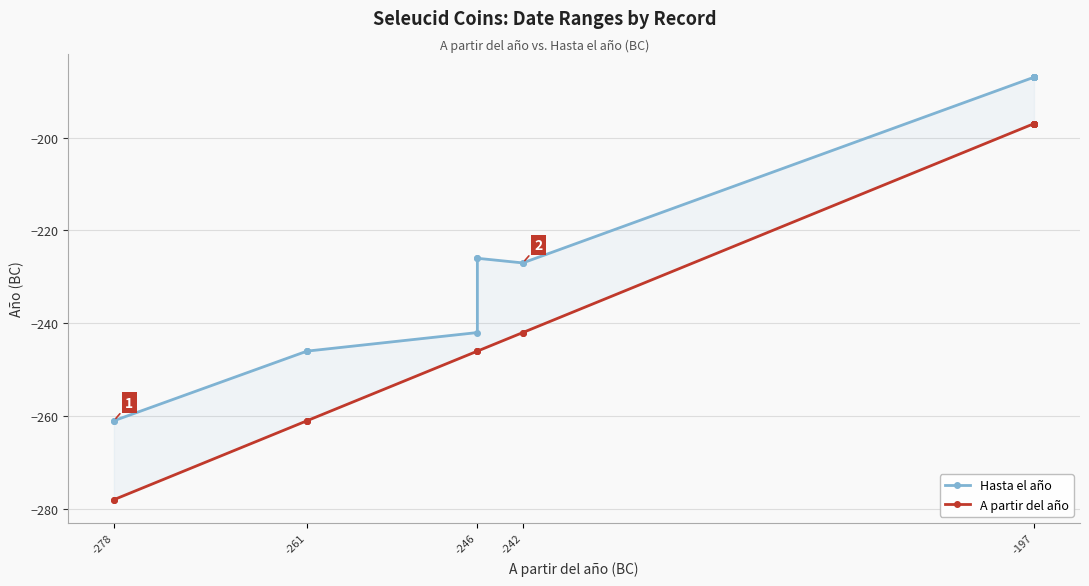

Between -242 and 11, which series saw the biggest shift?

A partir del año